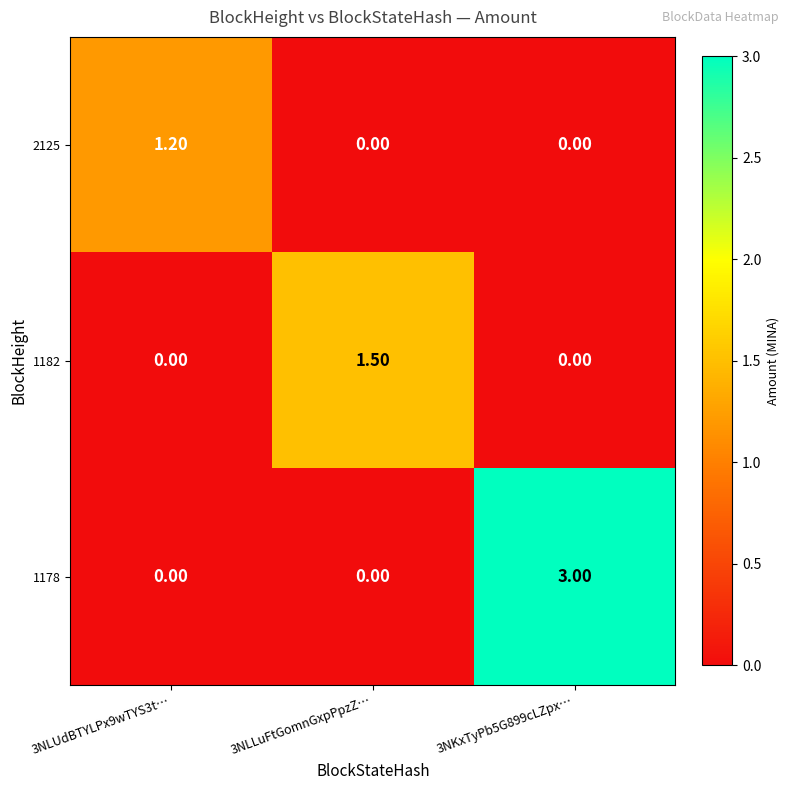

Which series has the largest total across all categories?

1178